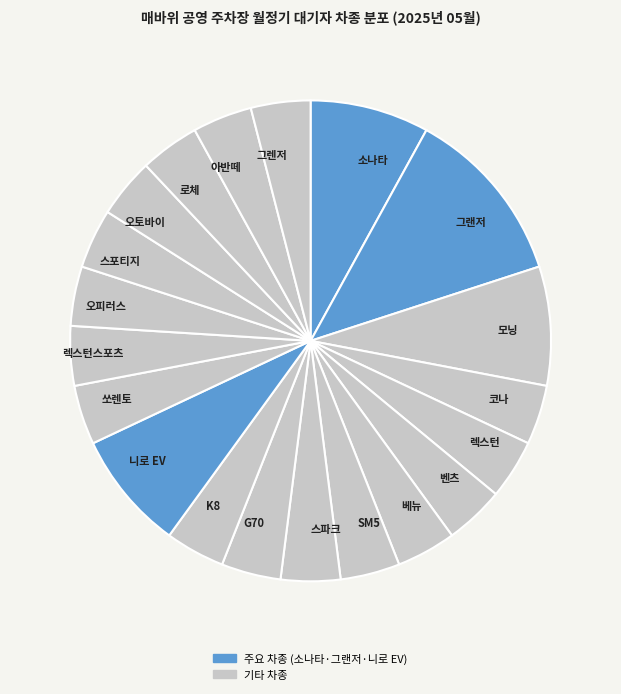

Which category has the biggest portion of the pie?

그랜저